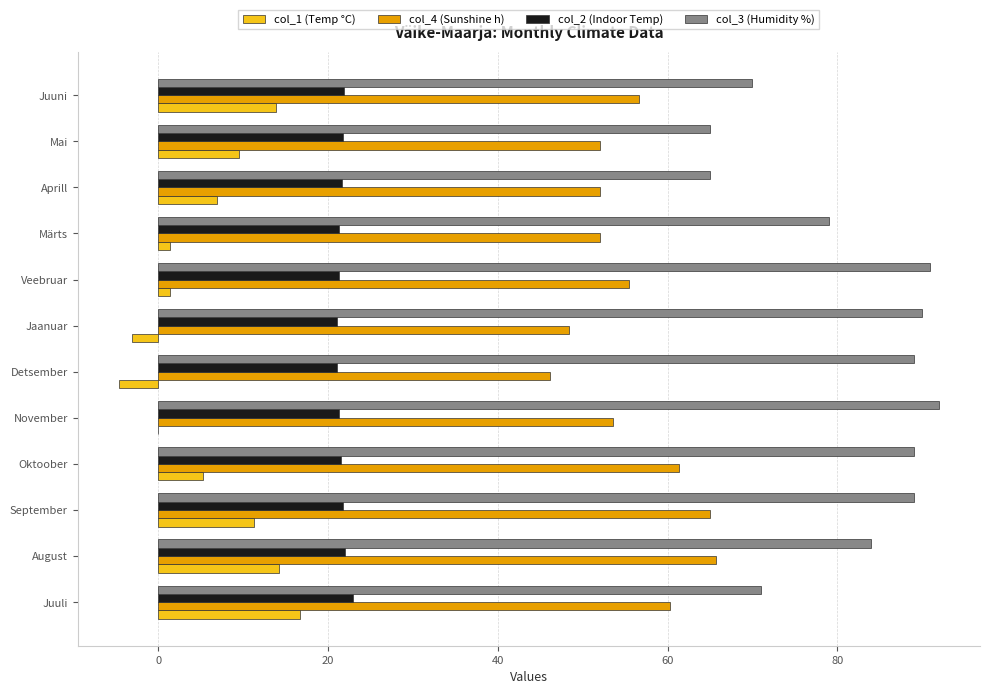

What is the highest value of the col_4 (Sunshine h) series?

65.7